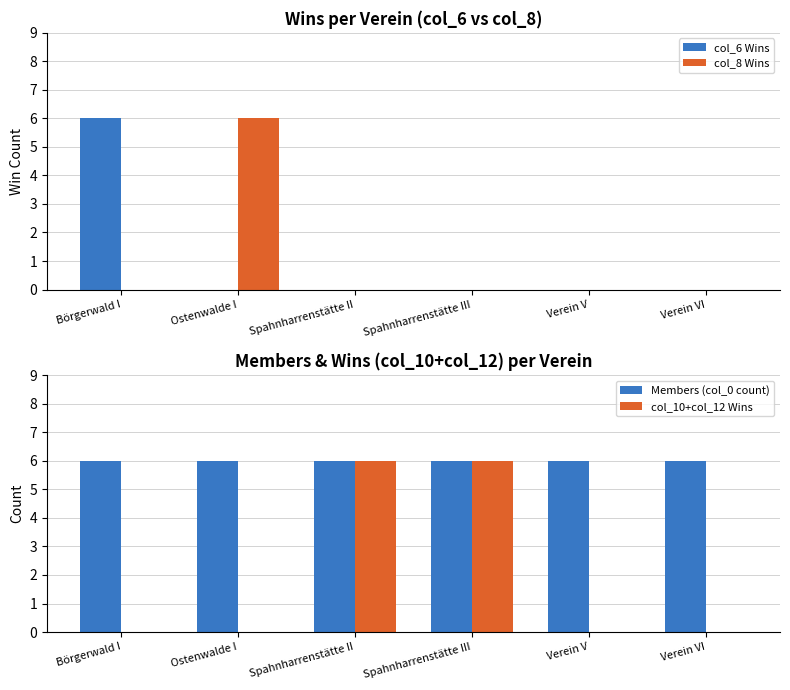

How many bars are there in total?

24